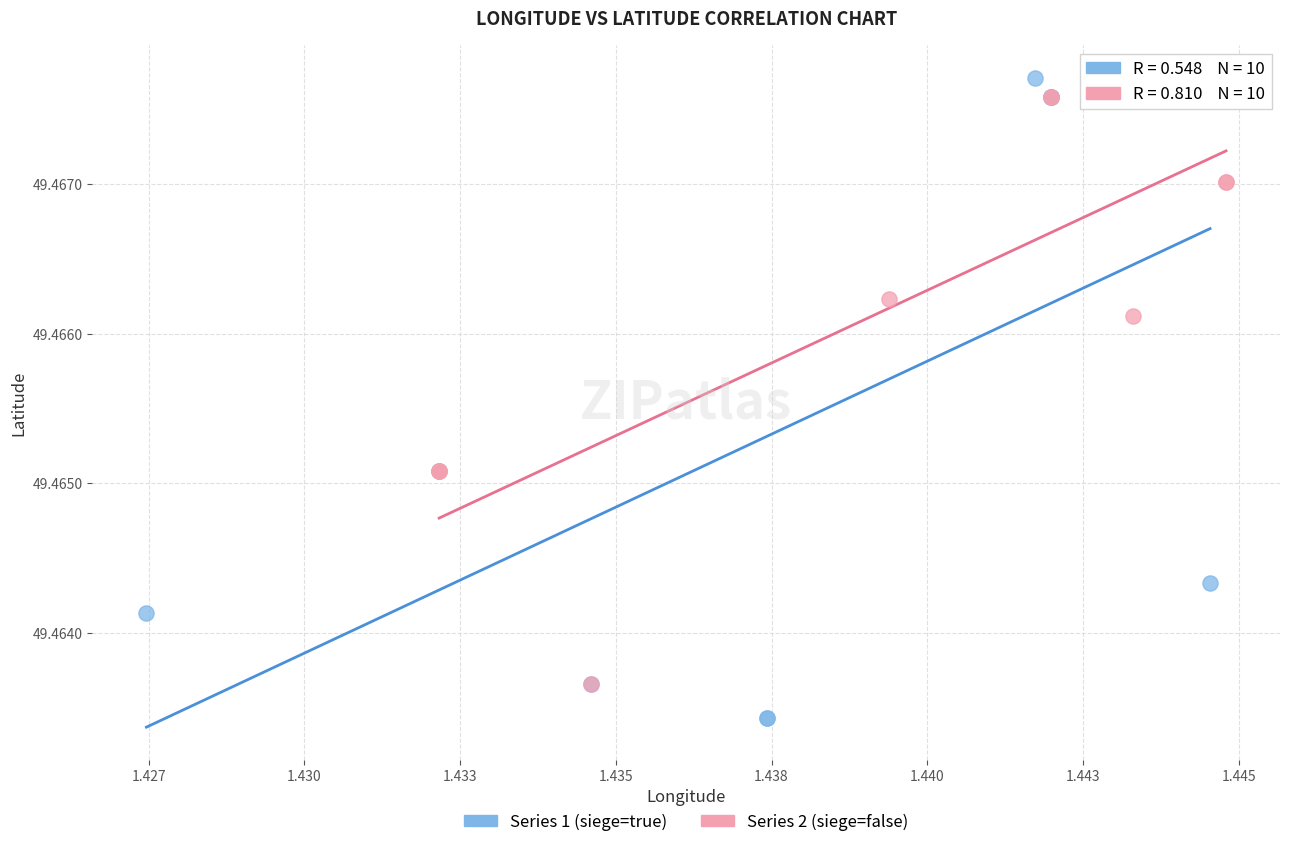

Which series has the widest spread of Y values?

Series 1 (siege=true)